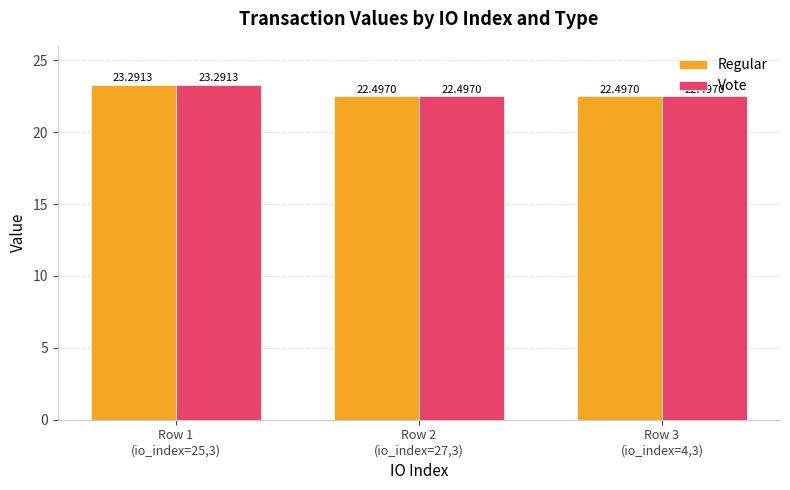

Reading right to left, transcribe all the data shown in this chart.

Regular: Row 3
(io_index=4,3)=22.5	Row 2
(io_index=27,3)=22.5	Row 1
(io_index=25,3)=23.3
Vote: Row 3
(io_index=4,3)=22.5	Row 2
(io_index=27,3)=22.5	Row 1
(io_index=25,3)=23.3